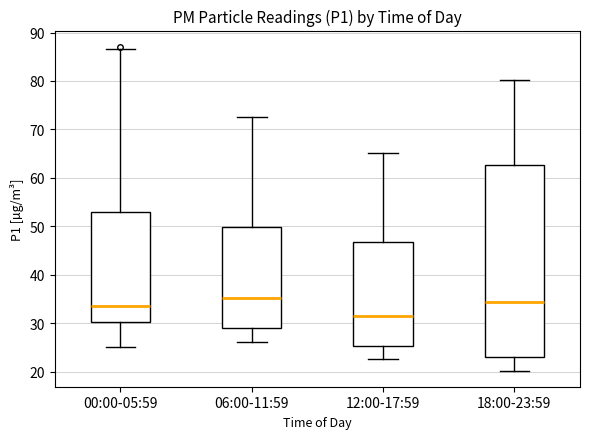

Where is the upper edge of the box for 06:00-11:59 on the y-axis? The values are not printed on the chart, so give them approximately, as read against the axis.

50